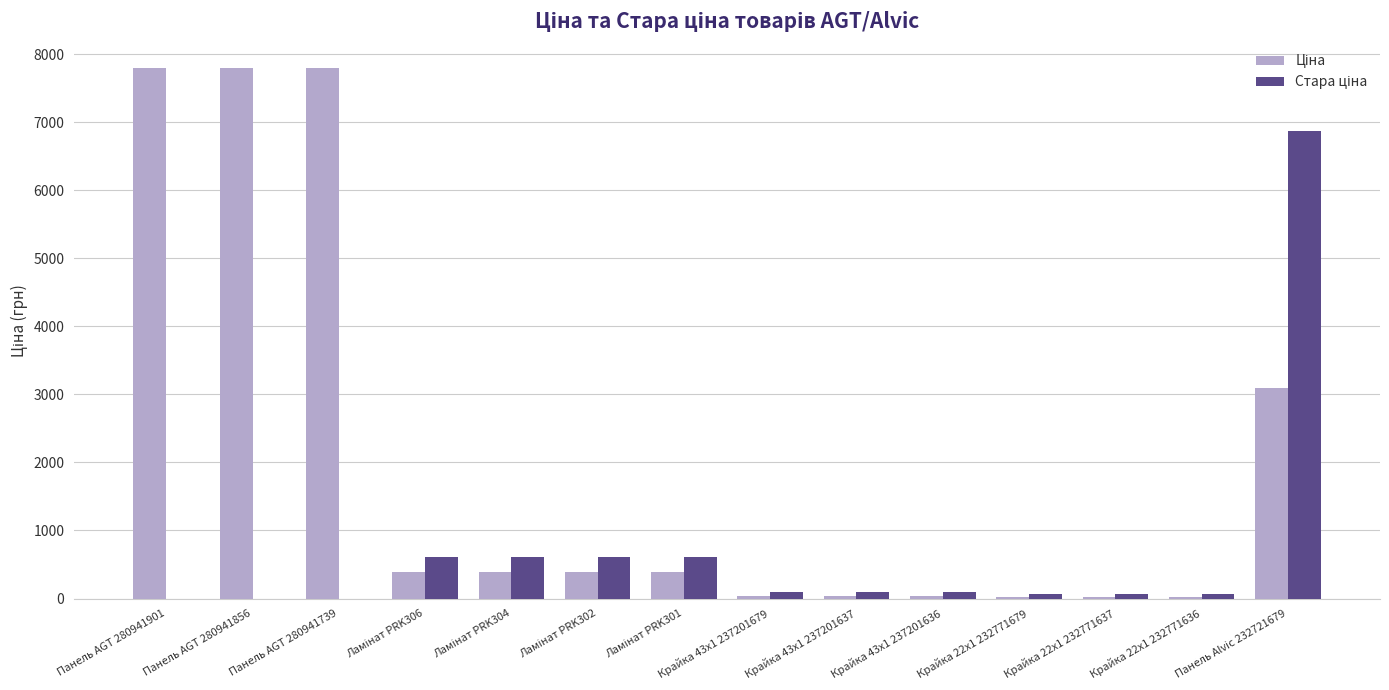

Count the number of data series in this chart.

2